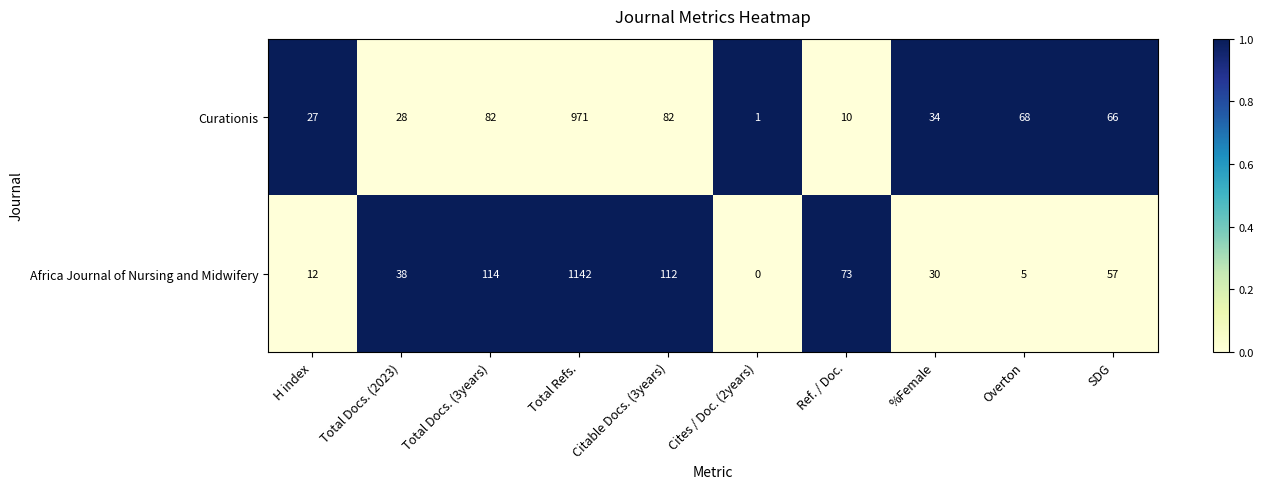

Rank the series by their maximum value, from lowest to highest.

Curationis, Africa Journal of Nursing and Midwifery